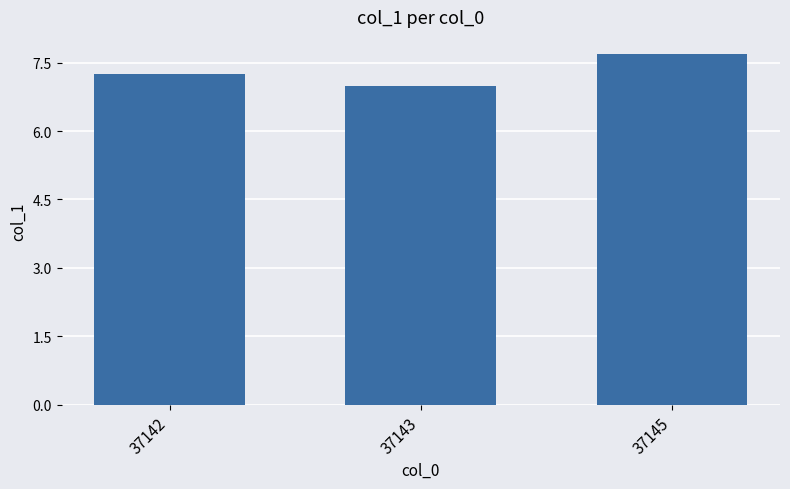

How many bars are there in total?

3